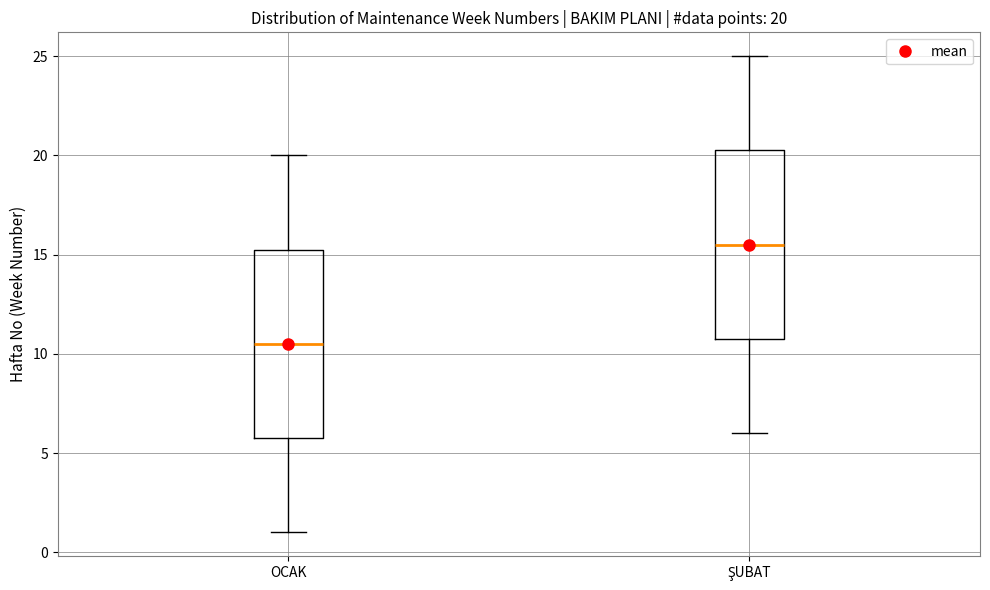

Which box has the lowest median line?

OCAK